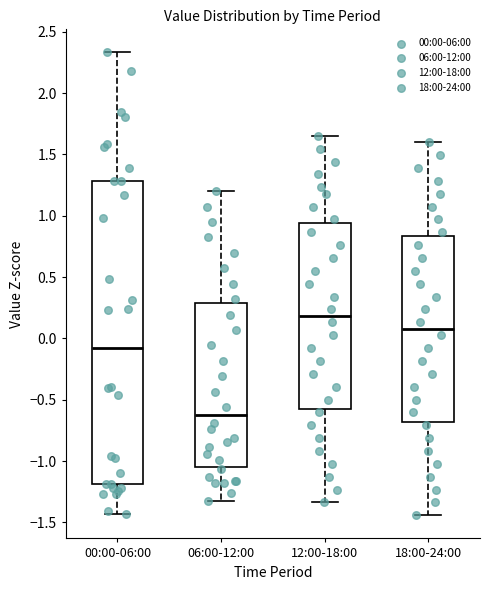

Reading left to right, read every box against the y-axis: the position of its median line, the range the box covers, and the ends of its whiskers. The values are not printed on the chart, so give them approximately, as read against the axis.

00:00-06:00: median -0.10, box -1.20 to 1.30, whiskers -1.45 to 2.35
06:00-12:00: median -0.60, box -1.05 to 0.30, whiskers -1.30 to 1.20
12:00-18:00: median 0.20, box -0.60 to 0.95, whiskers -1.35 to 1.65
18:00-24:00: median 0.10, box -0.70 to 0.85, whiskers -1.45 to 1.60